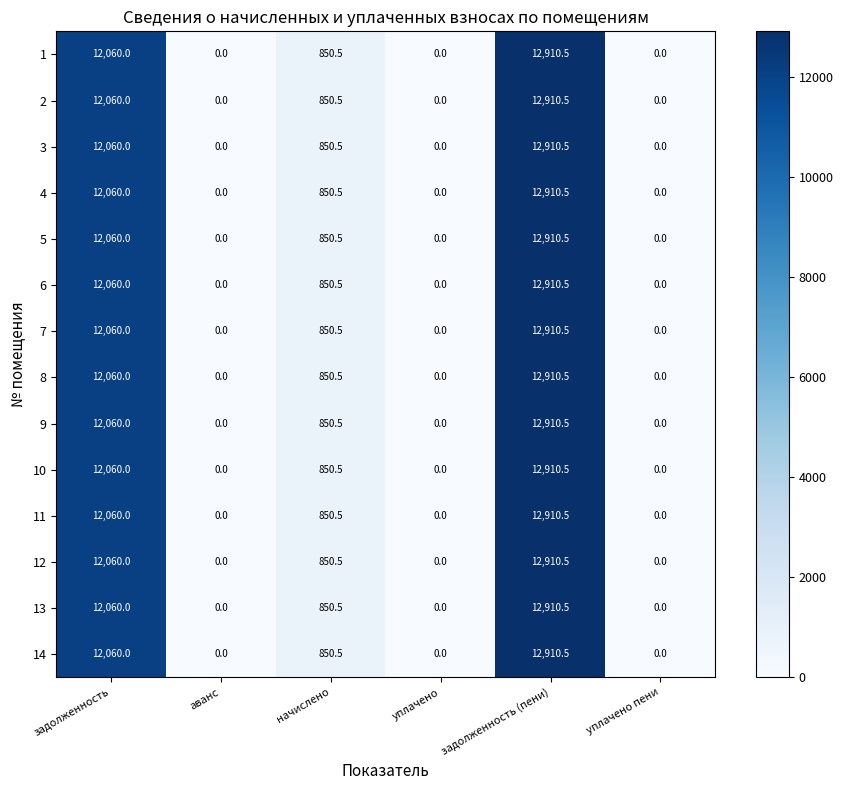

True or false: 8 has a value of 1220.1 at начислено.

False